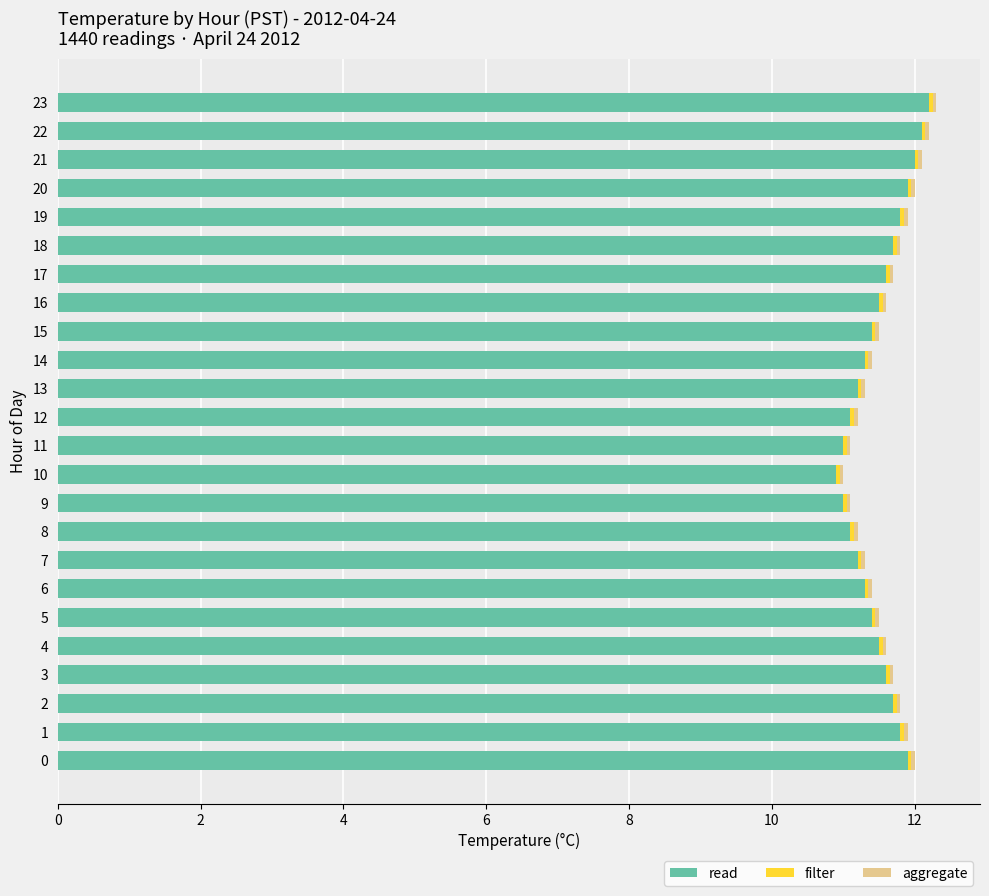

What is the minimum value for read?

10.9